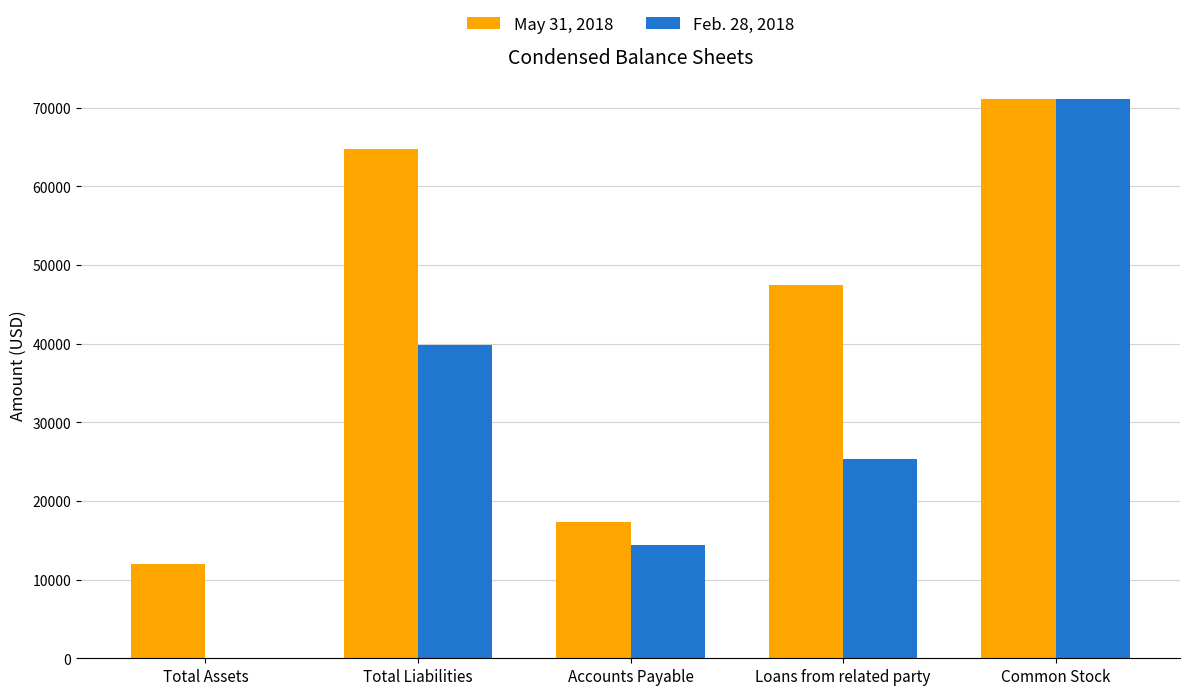

Between Accounts Payable and Loans from related party, which series saw the biggest shift?

May 31, 2018